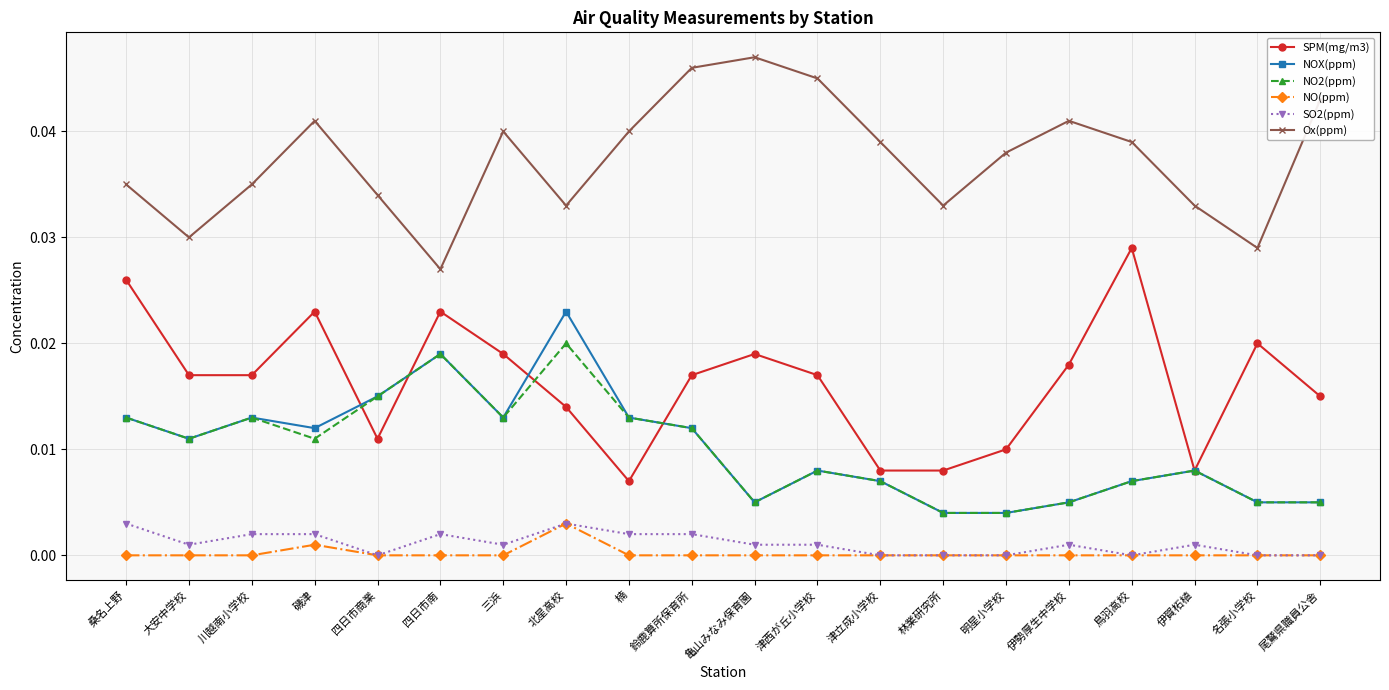

In Ox(ppm), how many points are lower than both neighbors (excluding endpoints)?

5